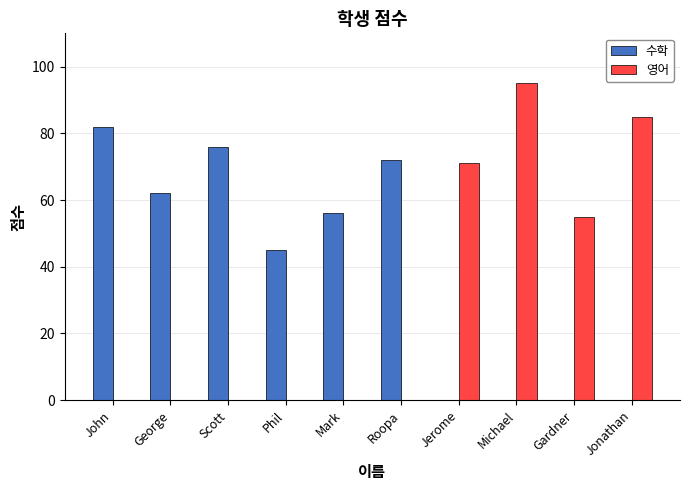

The 수학 series shows -41 at Gardner. True or false?

False